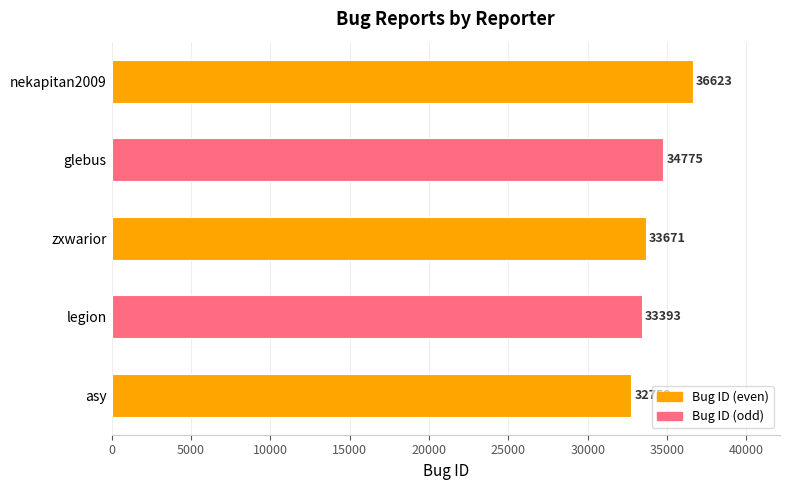

What is the minimum value shown in the chart?

32752